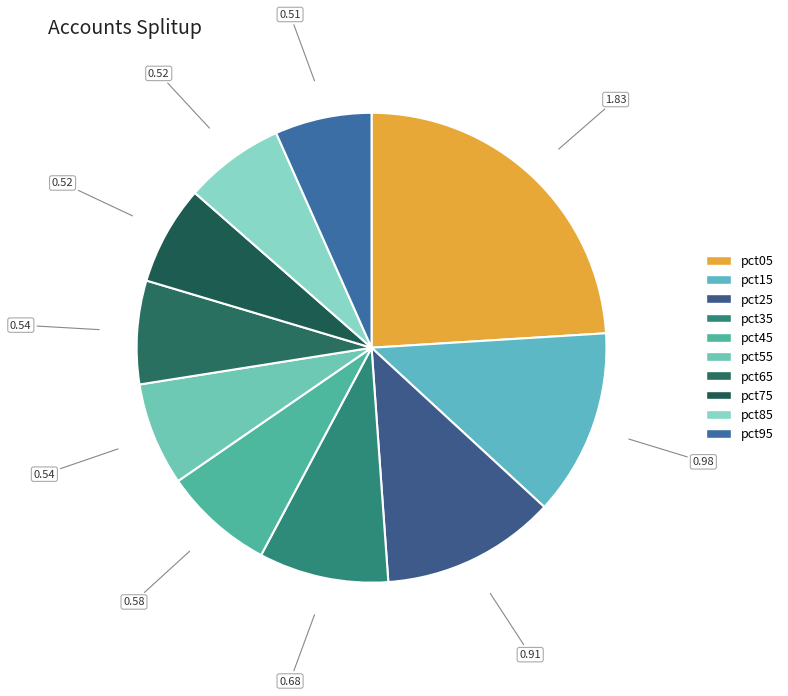

To the nearest percent, what is the difference between the pct55 and pct05 slice percentages?

17%